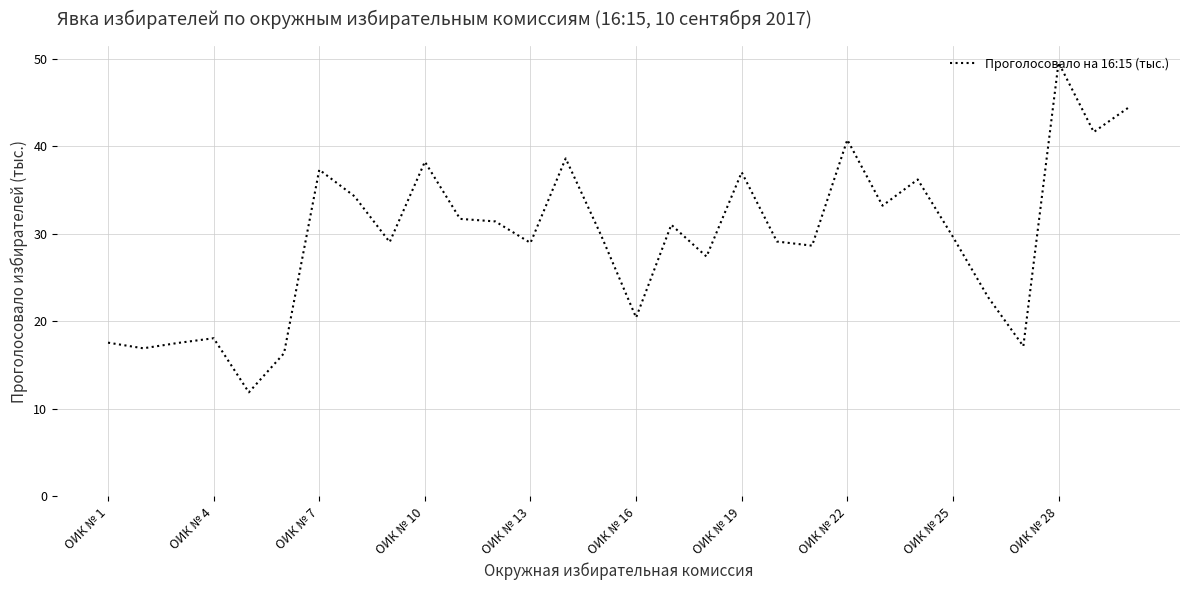

What is the smallest value displayed?

11.9